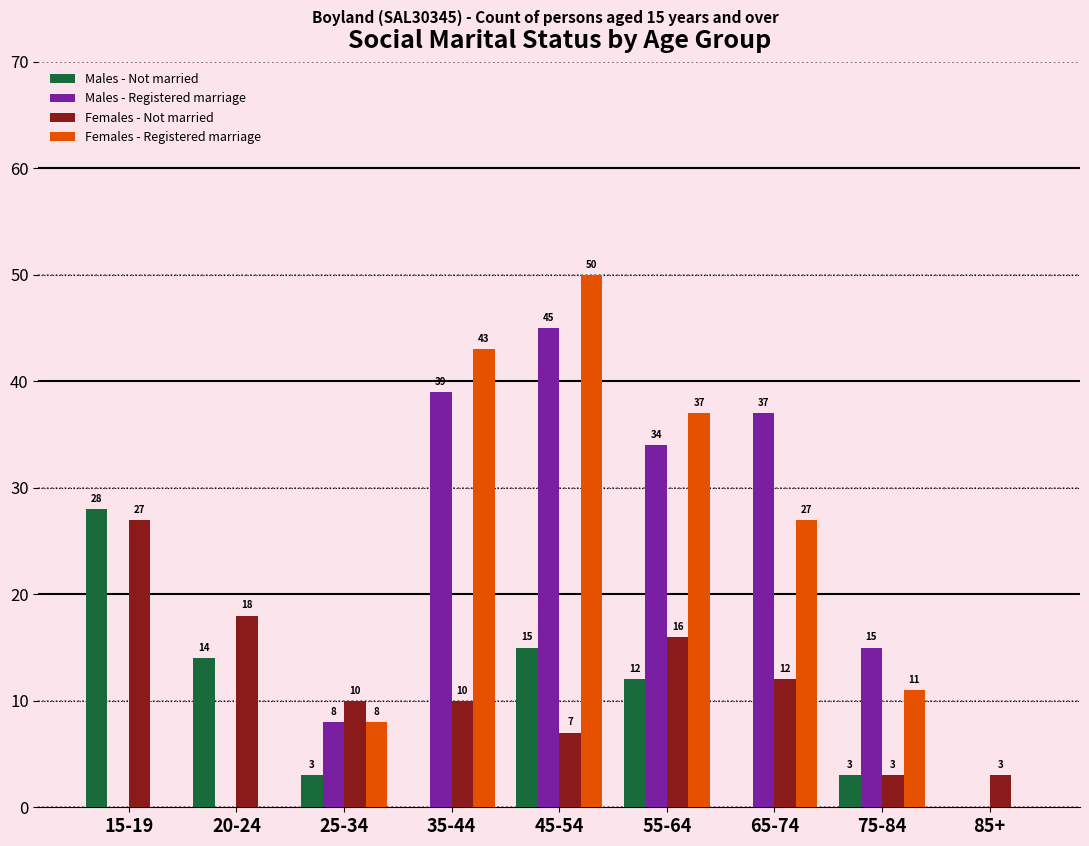

Reading left to right, transcribe all the data shown in this chart.

Males - Not married: 15-19=28	20-24=14	25-34=3	35-44=0	45-54=15	55-64=12	65-74=0	75-84=3	85+=0
Males - Registered marriage: 15-19=0	20-24=0	25-34=8	35-44=39	45-54=45	55-64=34	65-74=37	75-84=15	85+=0
Females - Not married: 15-19=27	20-24=18	25-34=10	35-44=10	45-54=7	55-64=16	65-74=12	75-84=3	85+=3
Females - Registered marriage: 15-19=0	20-24=0	25-34=8	35-44=43	45-54=50	55-64=37	65-74=27	75-84=11	85+=0